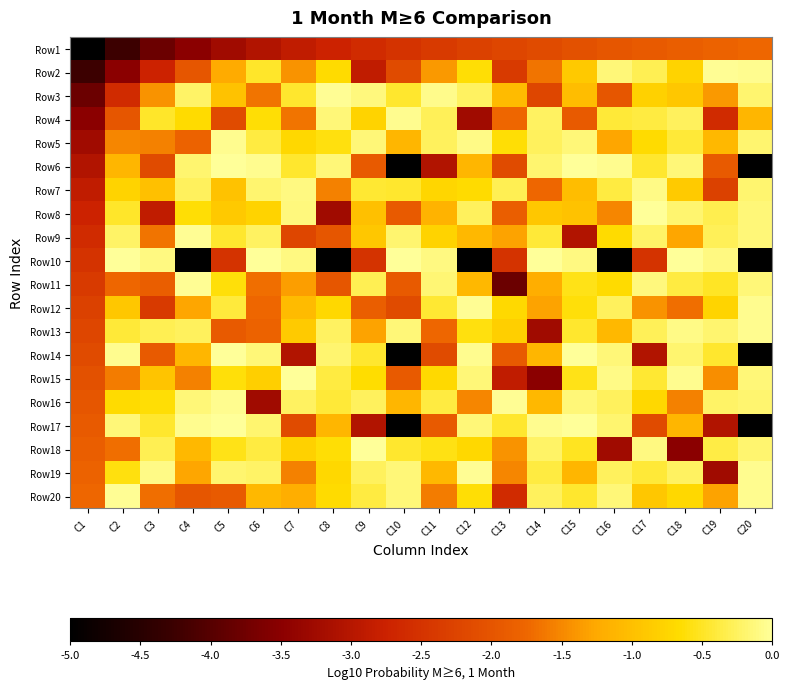

Between C4 and C20, which is larger?

C20